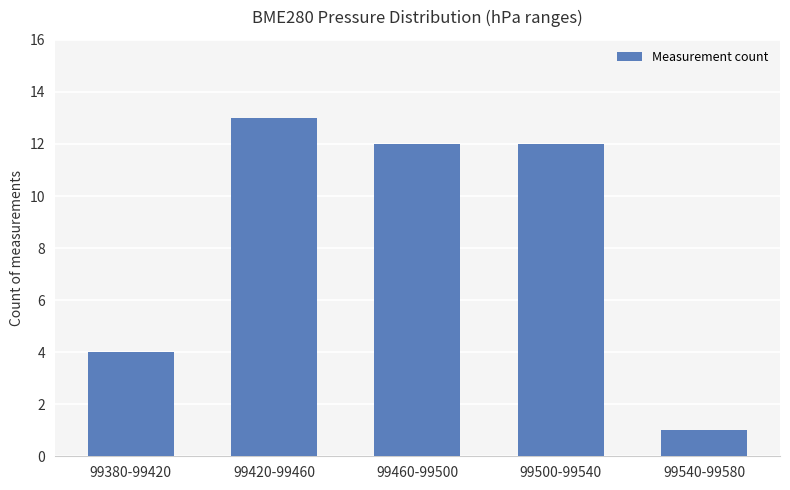

The value at 99420-99460 is 4. True or false?

False